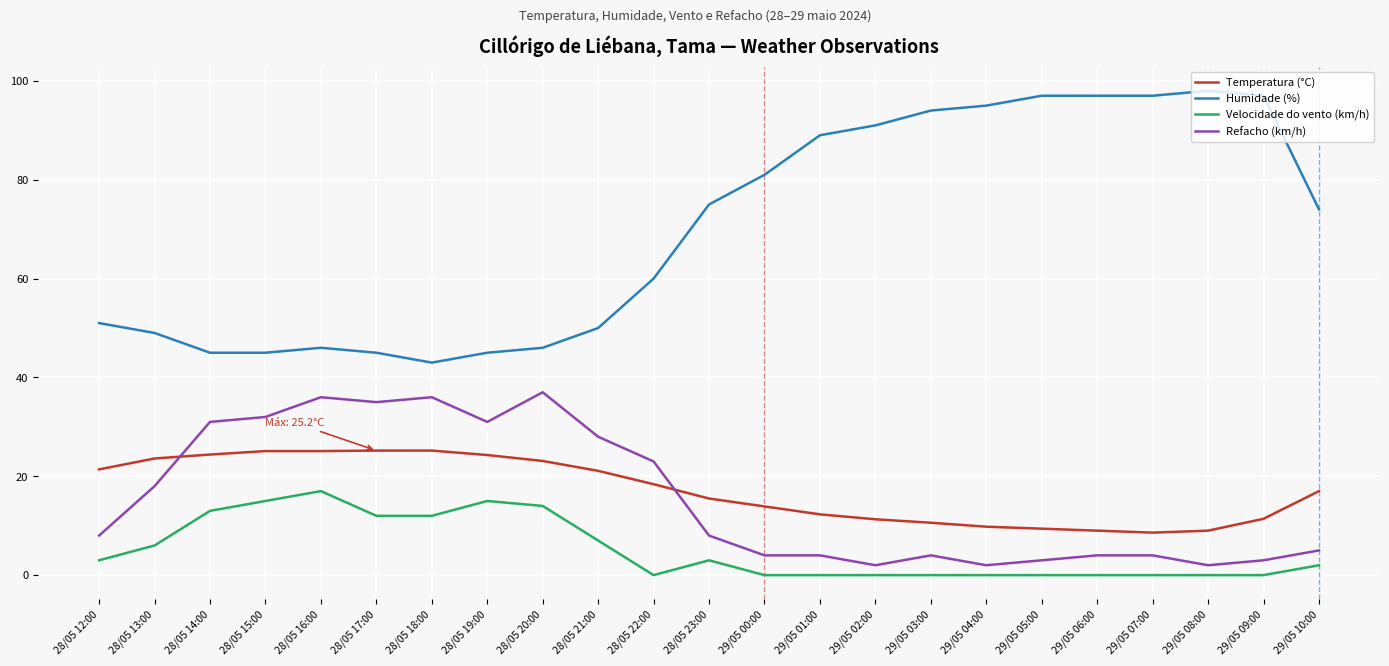

Which series has the largest total across all categories?

Humidade (%)